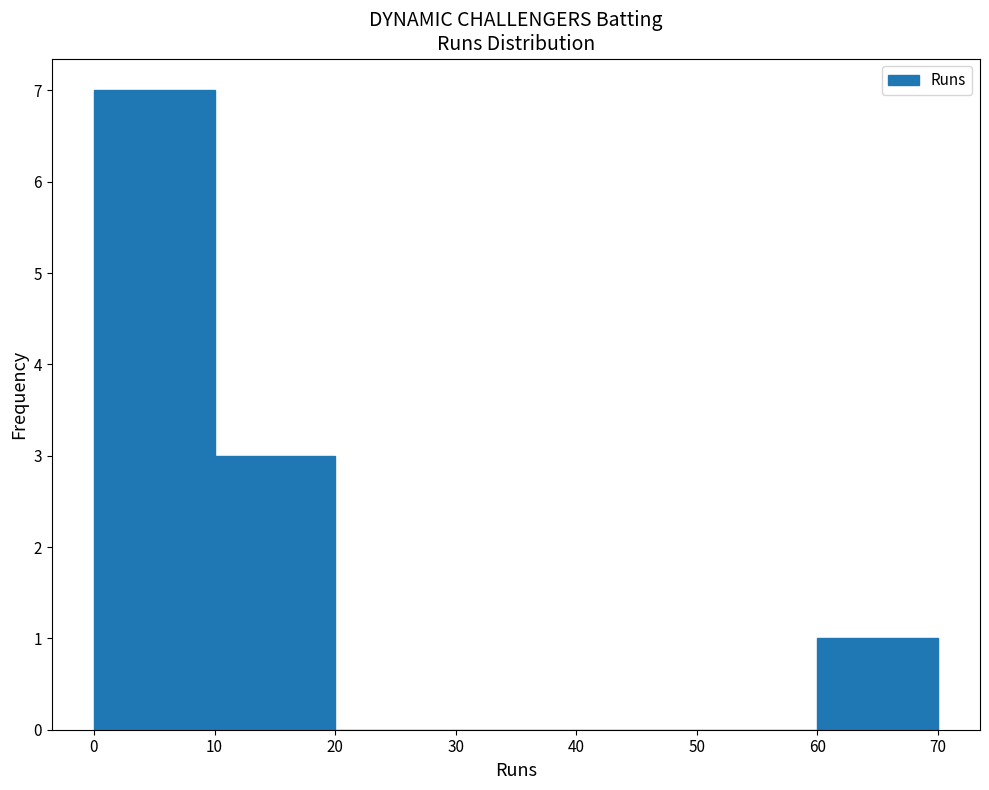

Reading left to right, list every bar in this chart as the range it spans on the x-axis followed by its height. The values are not printed on the chart, so give them approximately, as read against the axis.

0 to 10: 7
10 to 20: 3
20 to 30: 0
30 to 40: 0
40 to 50: 0
50 to 60: 0
60 to 70: 1